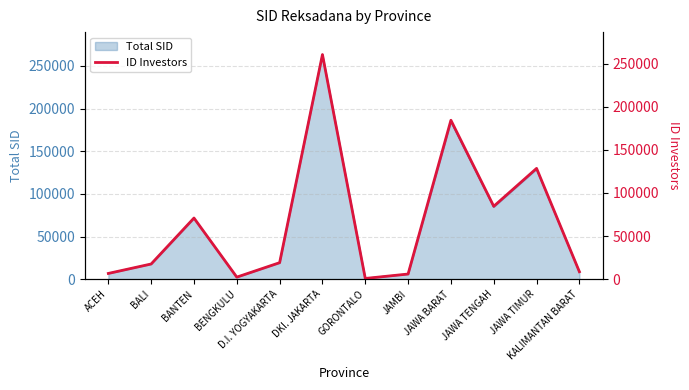

What is the change in value from GORONTALO to JAWA TIMUR?

+127608